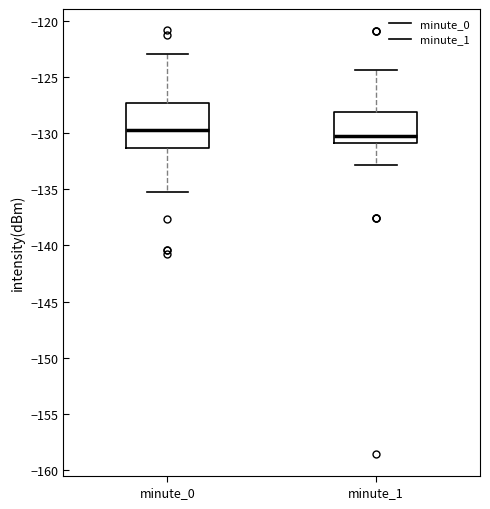

Which box's median line is the lowest?

minute_1